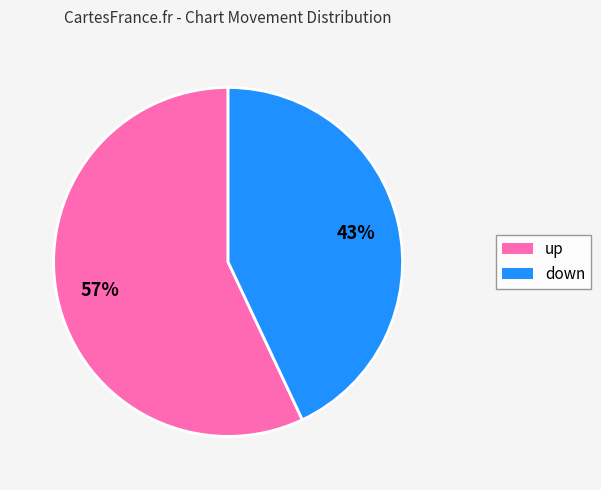

How many segments does this pie chart have?

2